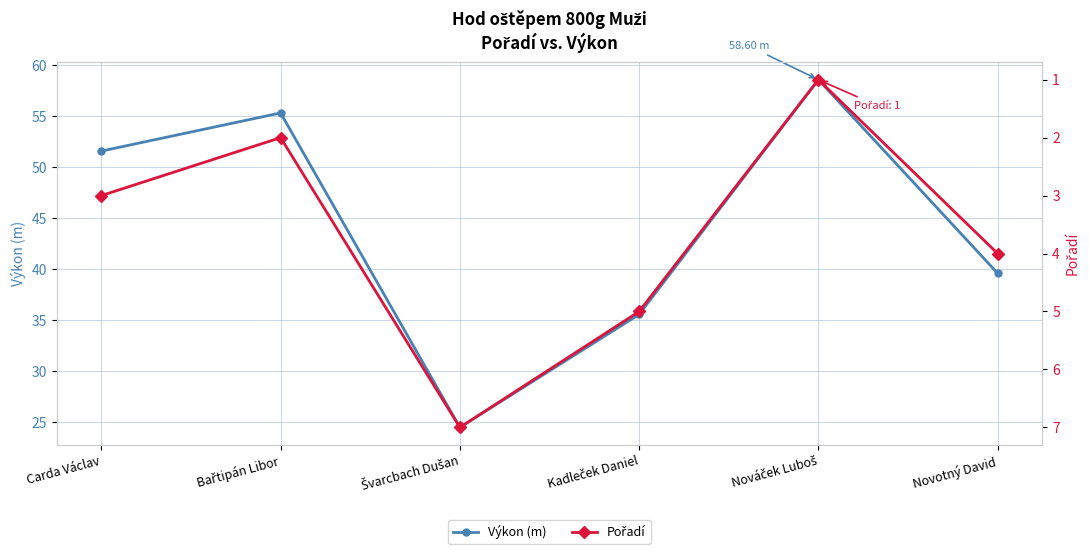

True or false: Pořadí and Výkon (m) cross at least once.

False